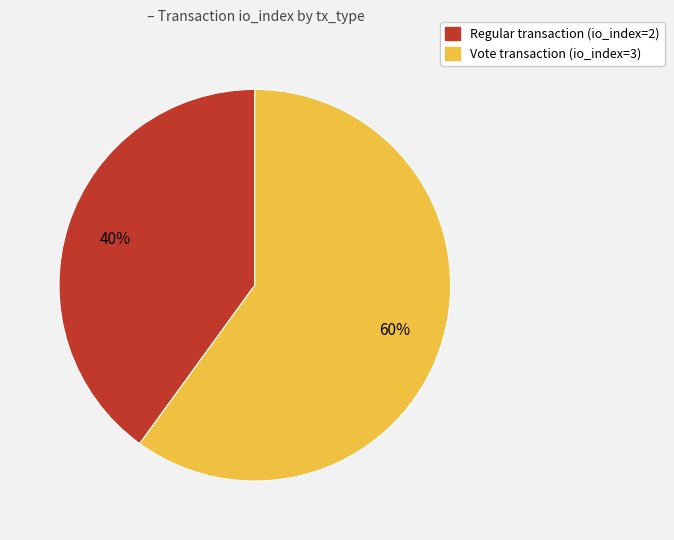

To the nearest percent, what percentage of the pie is Vote?

60%